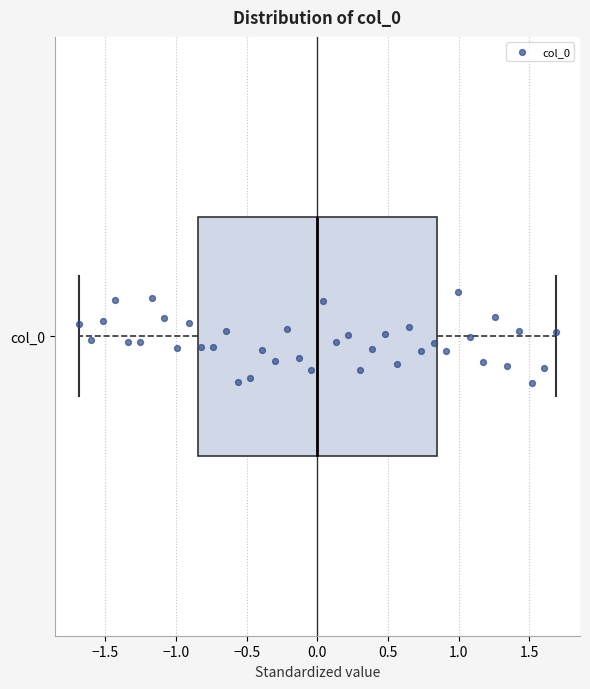

Read this box plot against the x-axis: the position of the median line, the range covered by the box, and the ends of both whiskers. The values are not printed on the chart, so give them approximately, as read against the axis.

median 0.00, box -0.85 to 0.85, whiskers -1.70 to 1.70